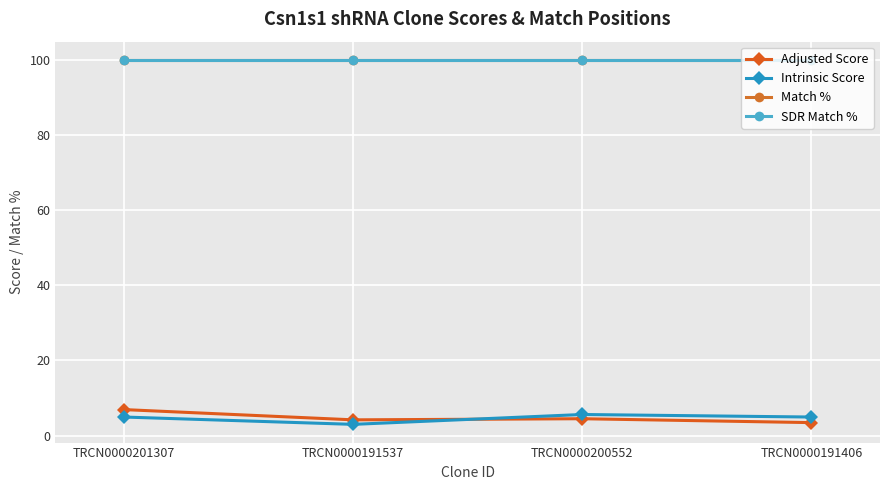

What is the label of the 3rd point from the left?

TRCN0000200552